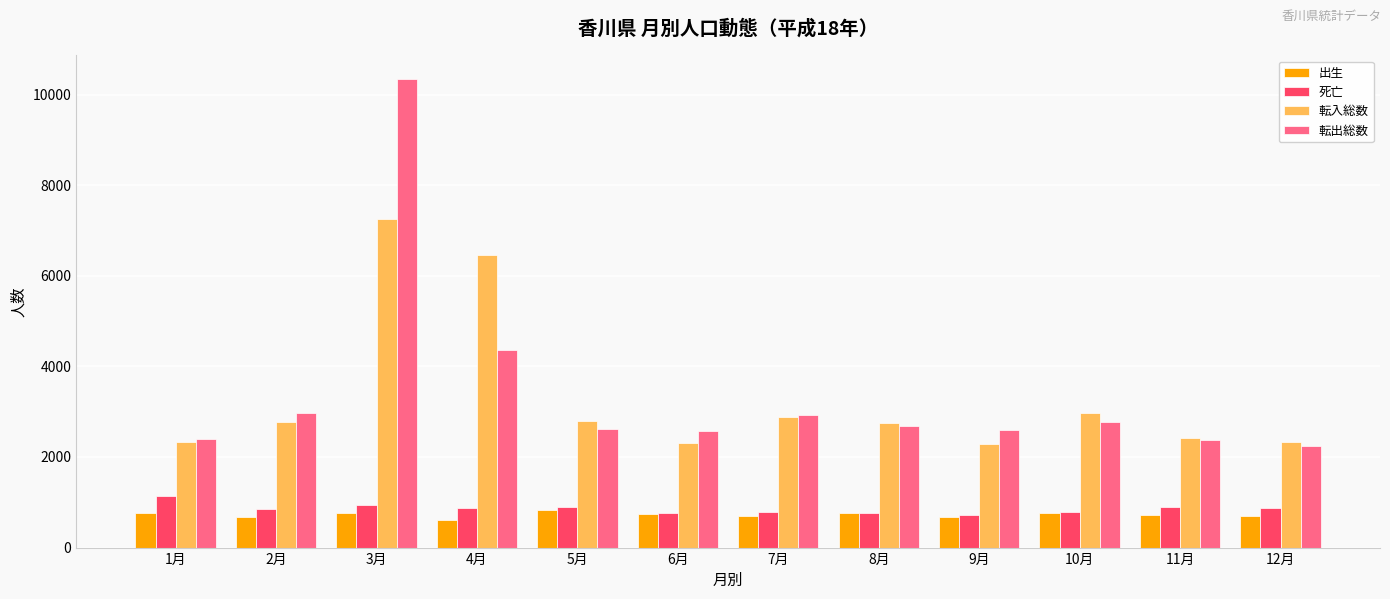

True or false: 転出総数 has a value of 2767 at 10月.

True